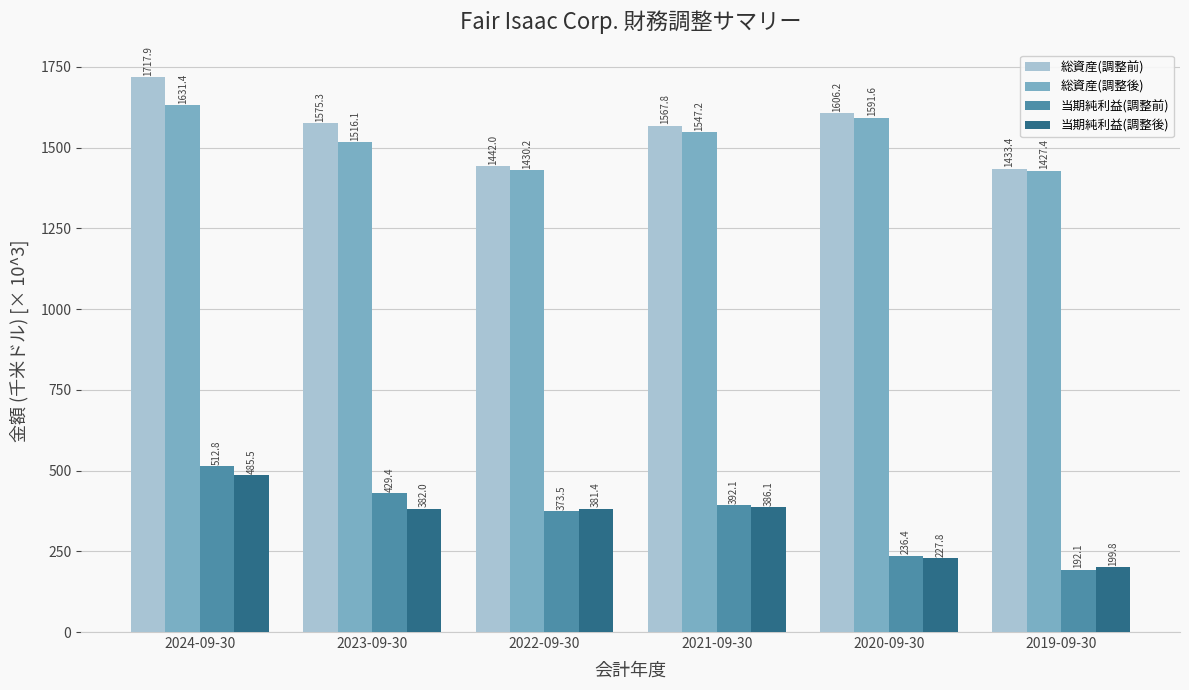

Which series has the largest range (max minus min)?

当期純利益(調整前)